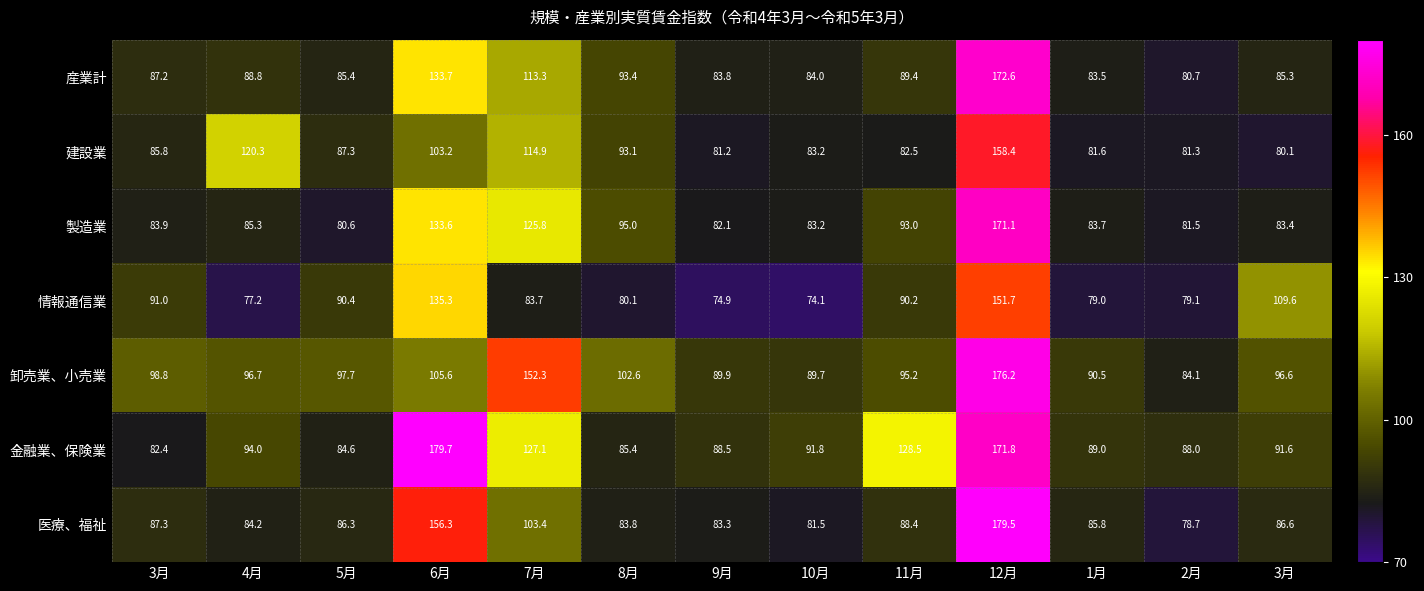

Which series has the largest total across all categories?

金融業、保険業